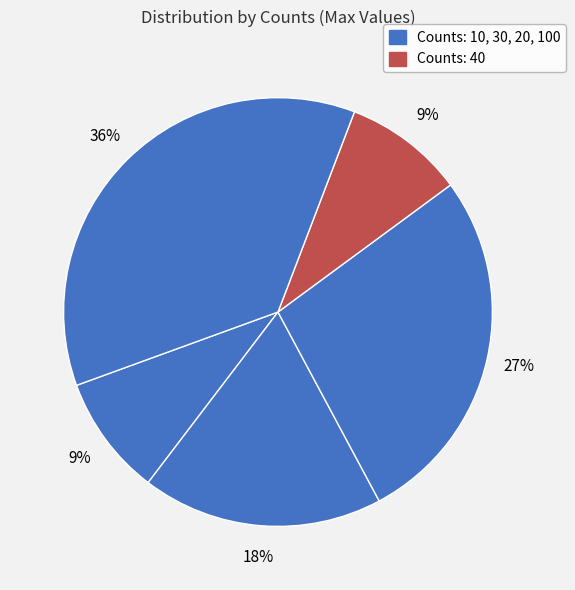

Count the number of slices in the pie.

5